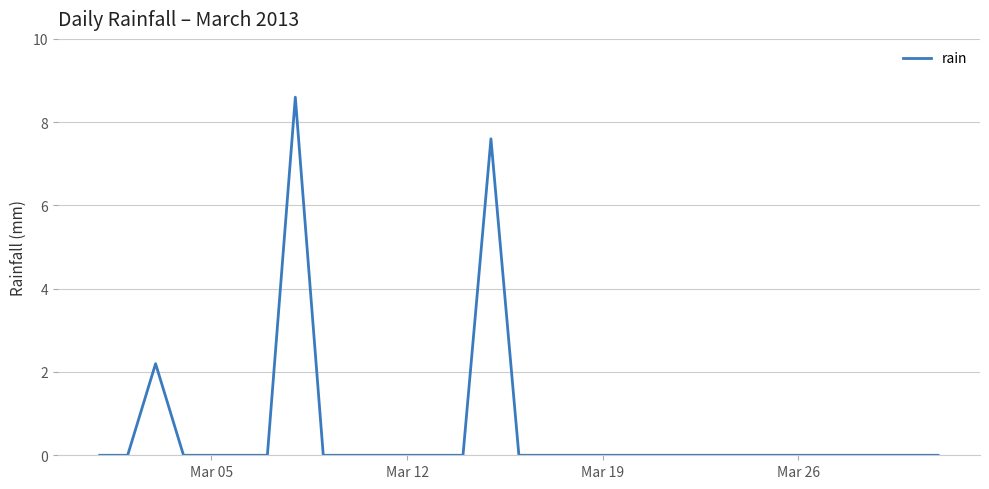

What is the difference between the maximum and minimum values?

8.6